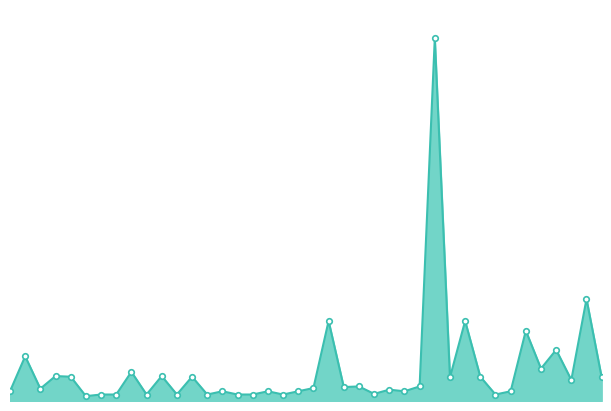

Does the chart display data point markers on the line(s)?

Yes